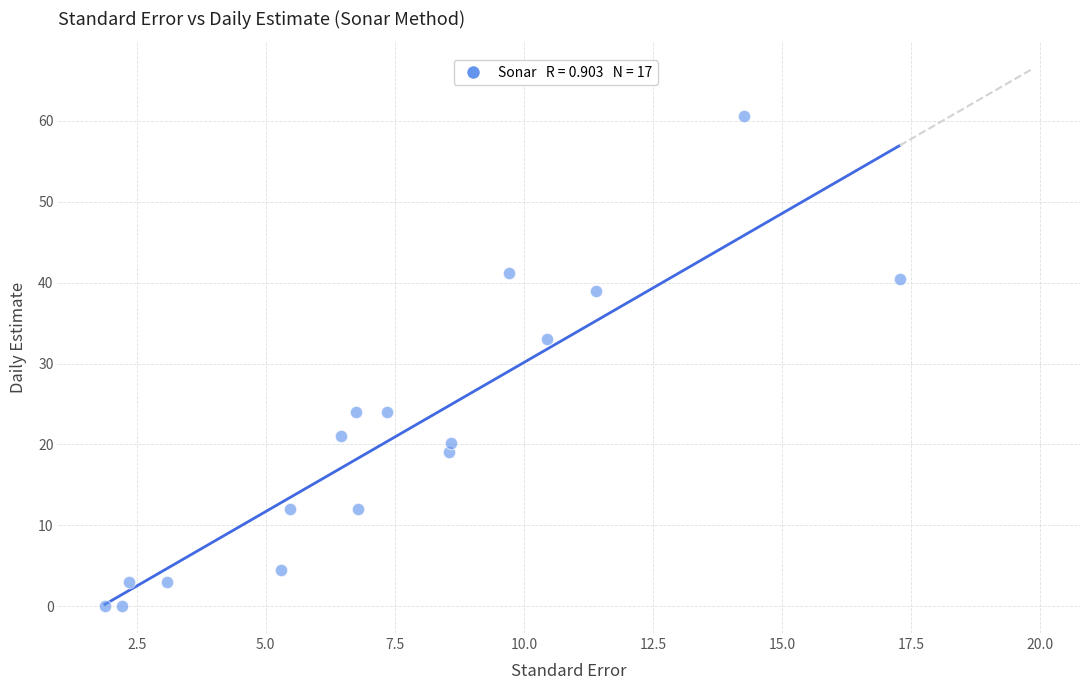

What is the range of X values (max minus min)?

15.4